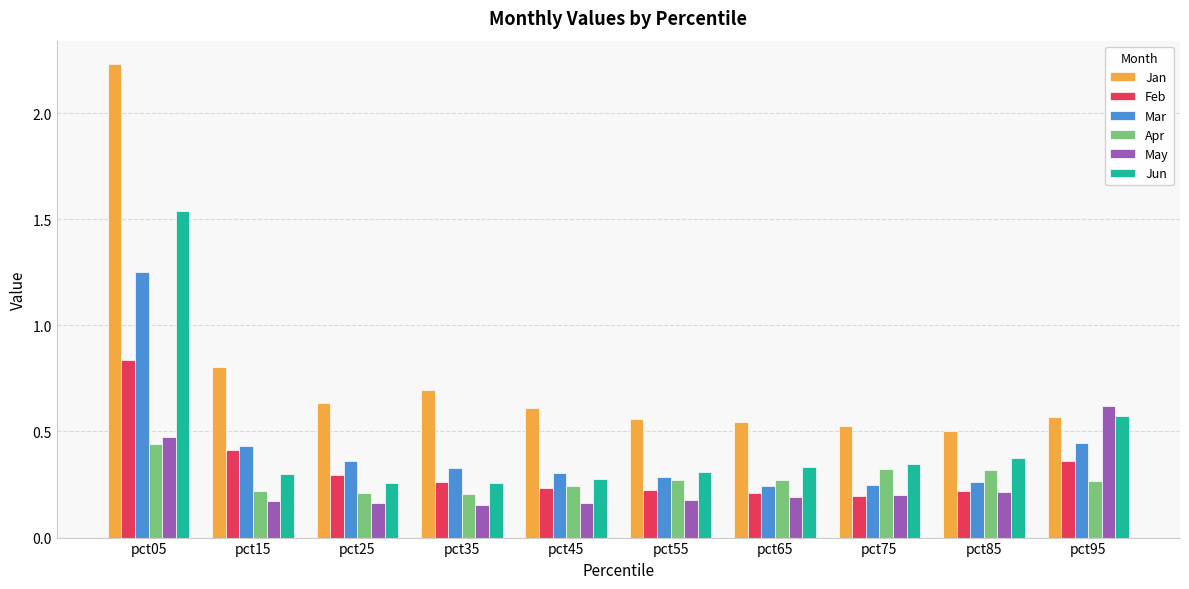

At which category does the chart reach its peak across all series?

pct05